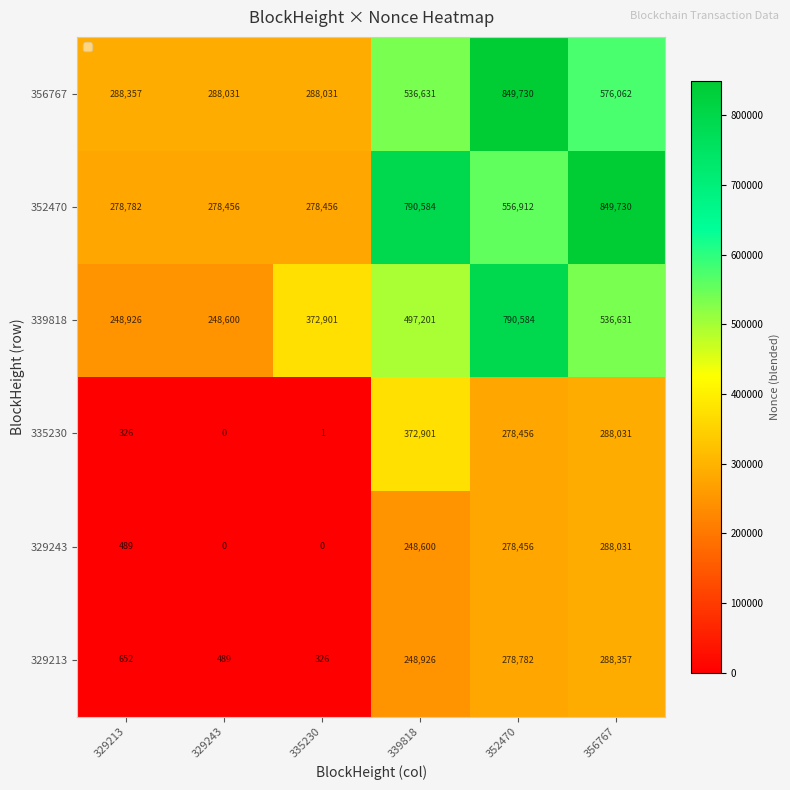

How many categories are shown in the chart?

6